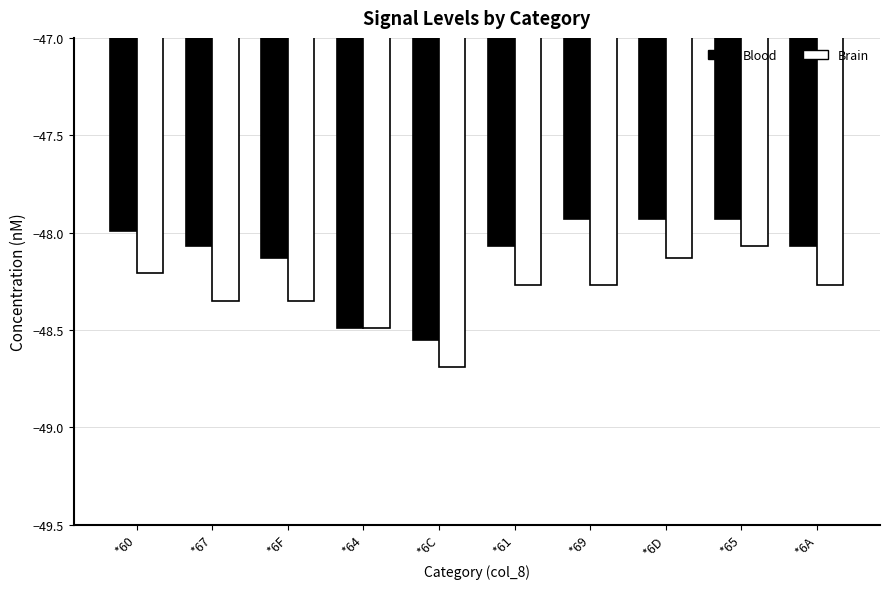

What position from the right is *69?

4